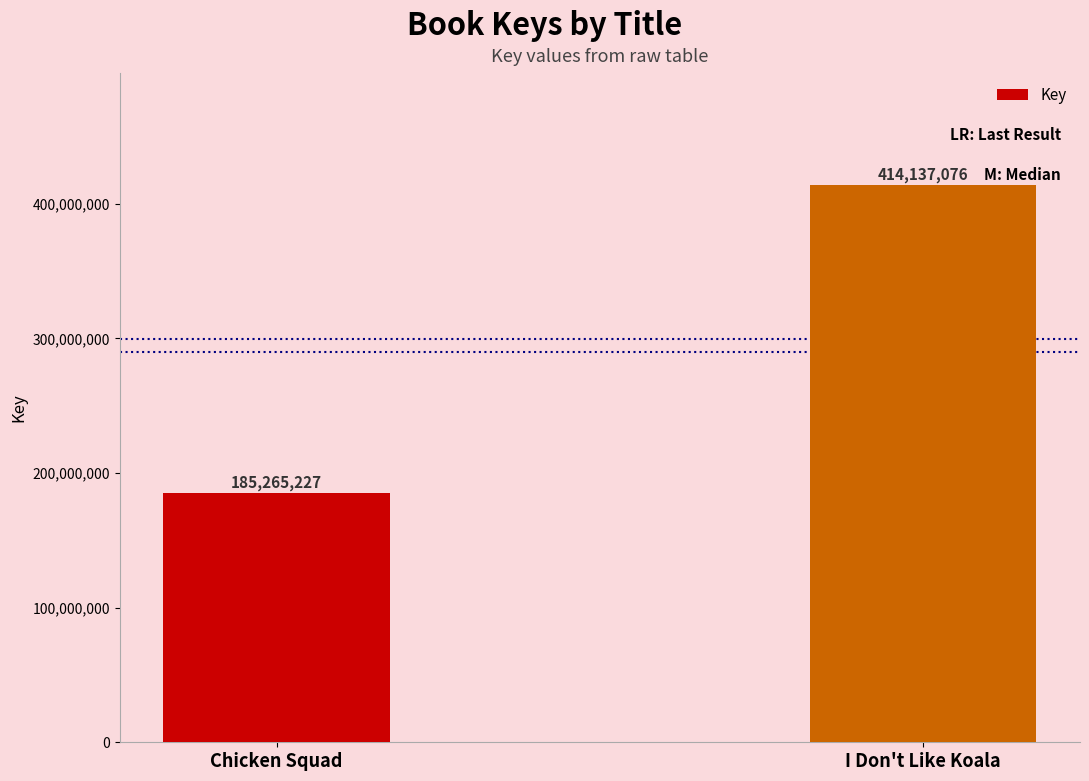

Approximately how many times larger is the value at I Don't Like Koala compared to Chicken Squad?

2.2